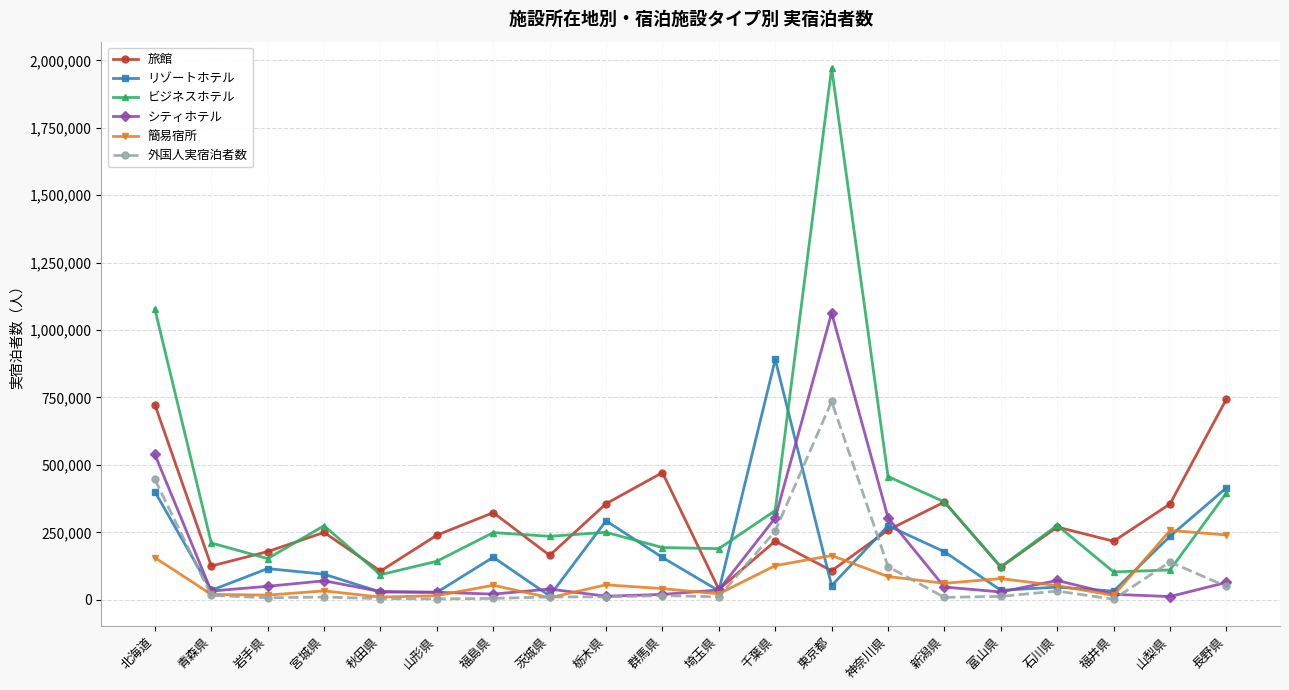

Is this an area chart (filled region under the line)?

No